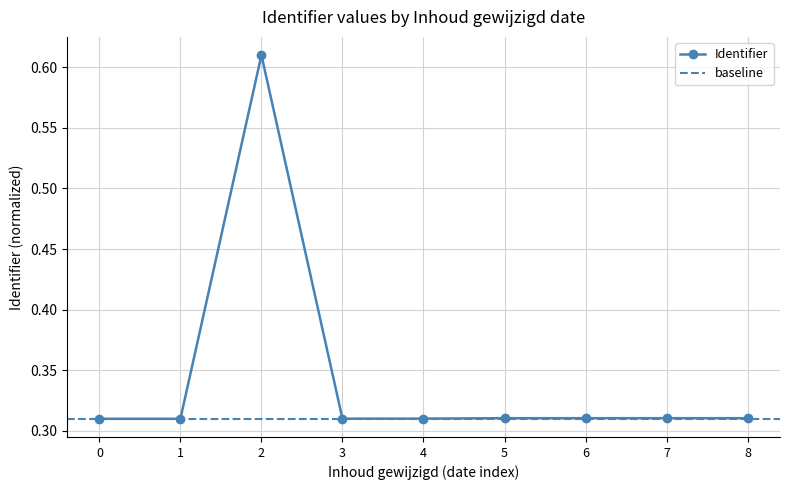

Reading left to right, transcribe all the data shown in this chart.

0.3	0.3	0.6	0.3	0.3	0.3	0.3	0.3	0.3